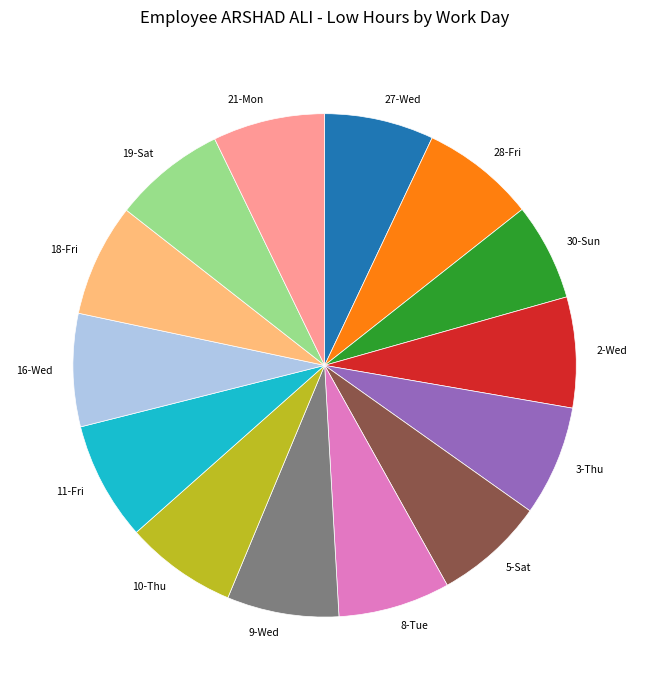

Is there any slice that represents more than half of the pie?

No